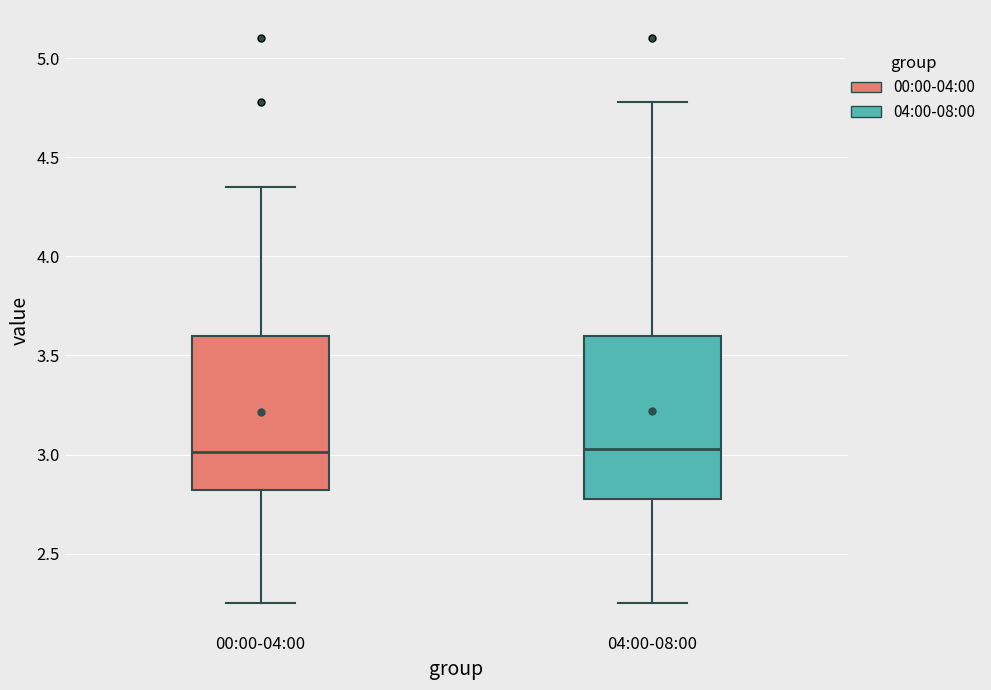

Where is the lower edge of the box for 00:00-04:00 on the y-axis? The values are not printed on the chart, so give them approximately, as read against the axis.

2.80